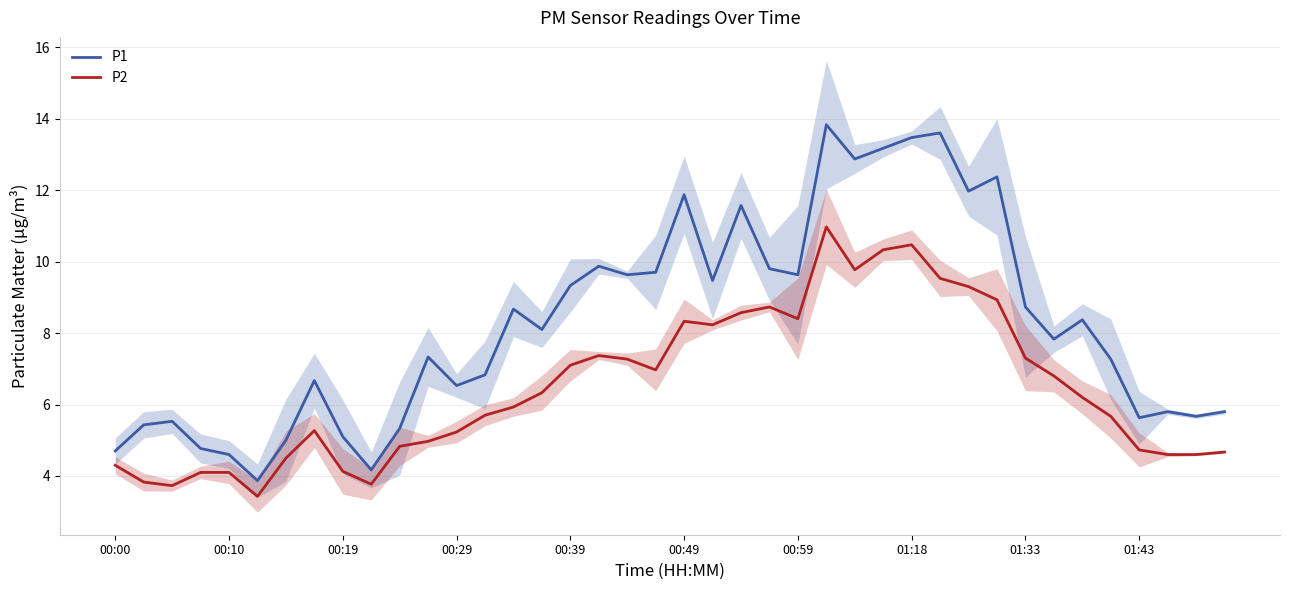

True or false: P2 and P1 cross at least once.

False